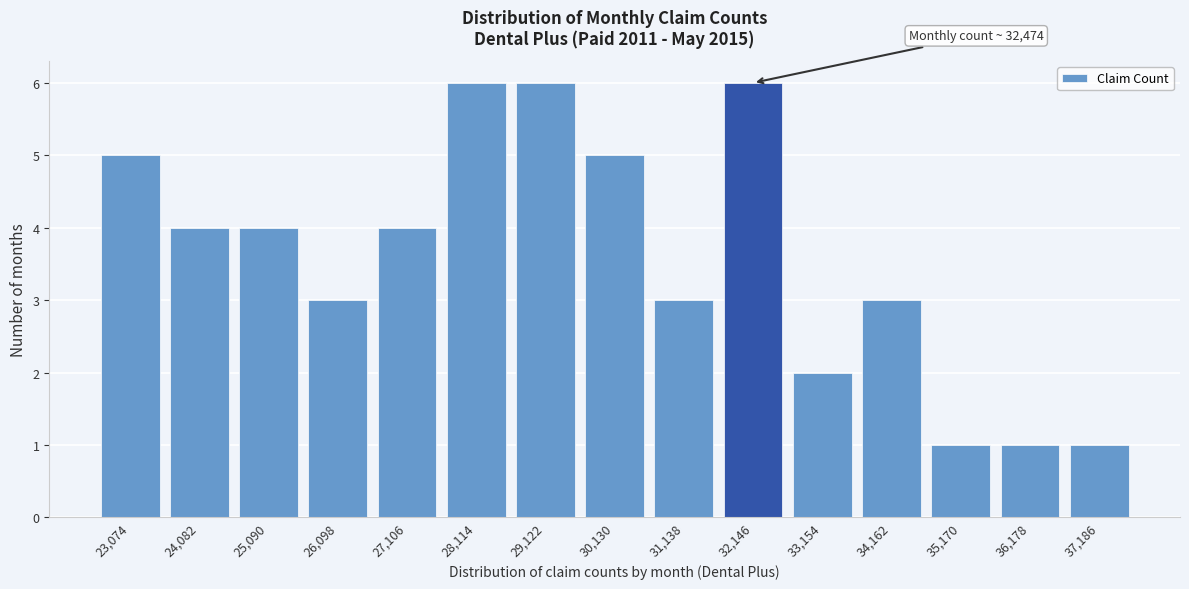

Reading left to right, extract all data points from this chart.

5	4	4	3	4	6	6	5	3	6	2	3	1	1	1